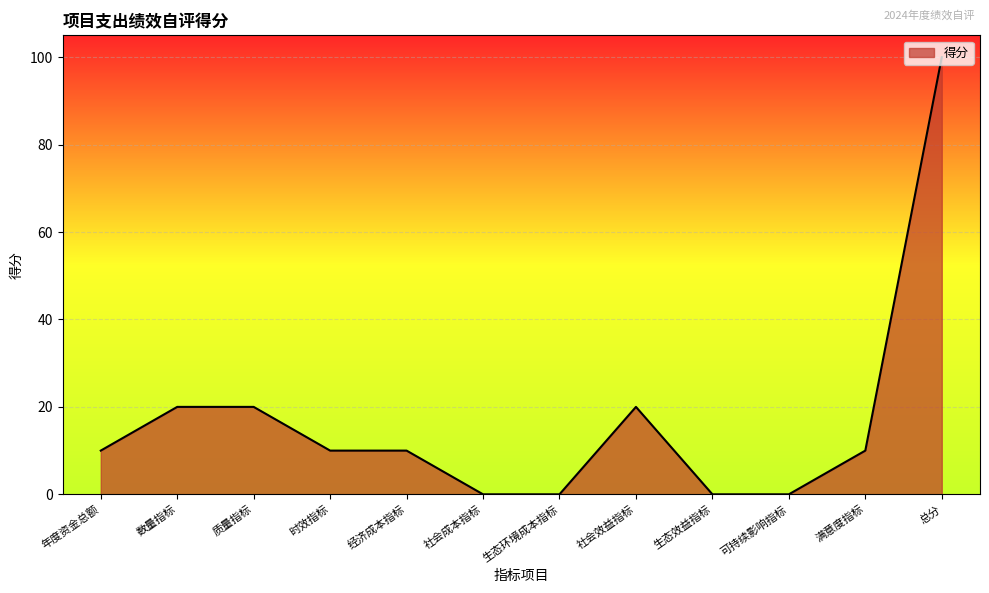

What is the approximate value at 总分?

100